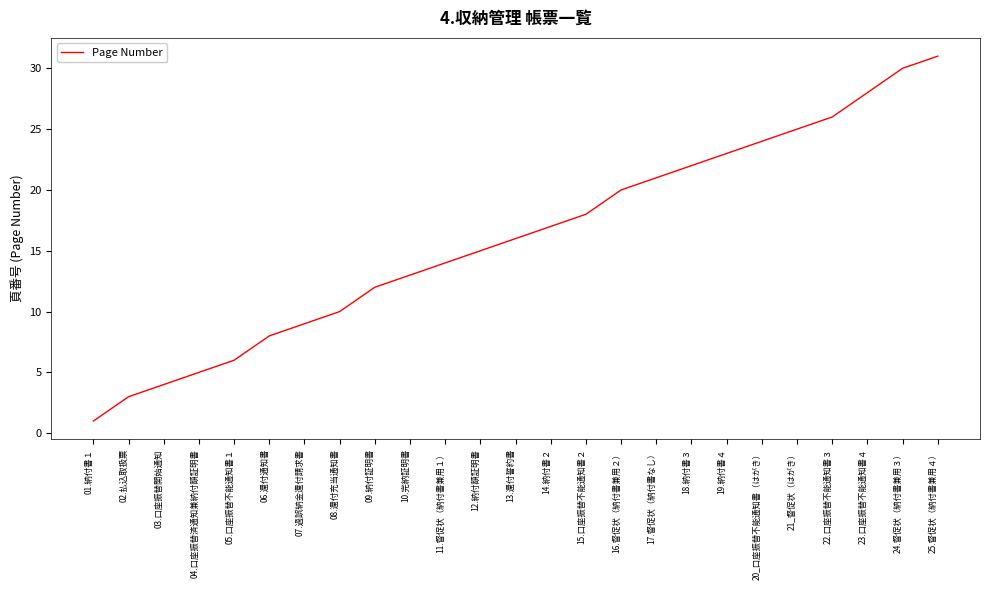

What is the sum of the values at 18.納付書３ and 06.還付通知書?

30